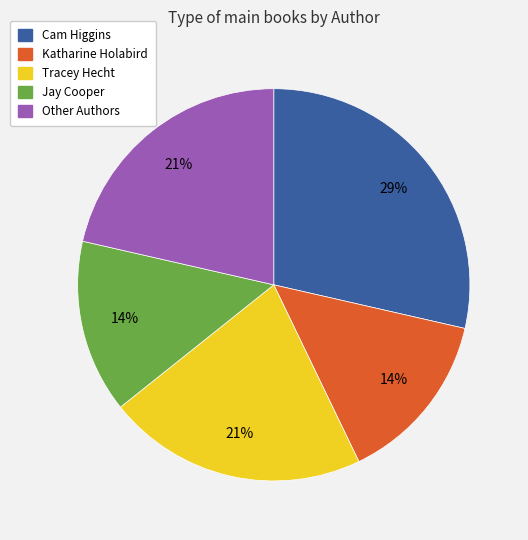

How many slices are in this pie chart?

5